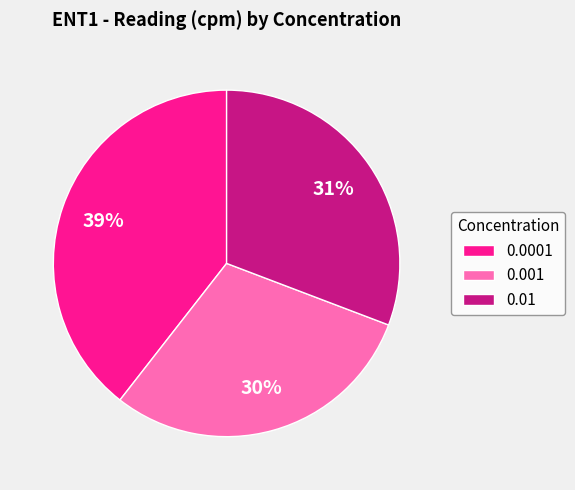

Is it true that 0.0001 is 34% of the pie?

False